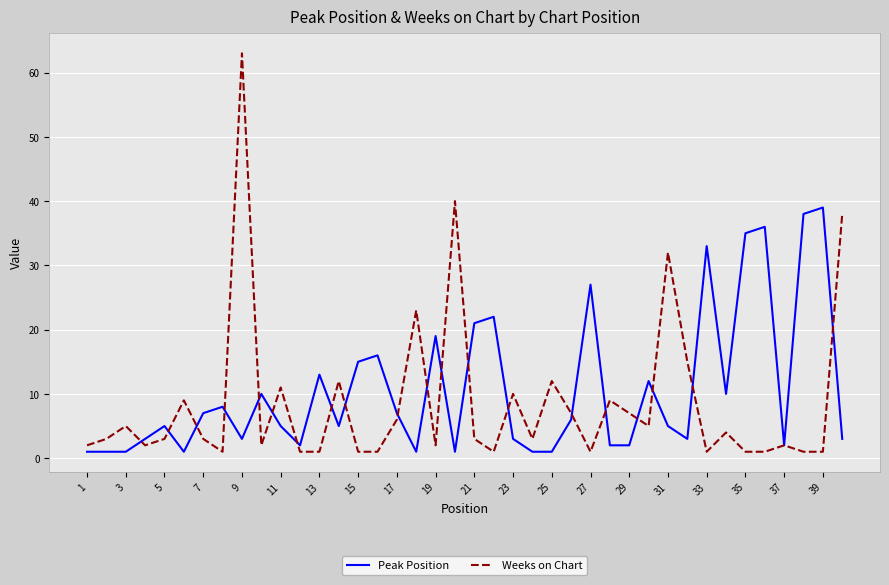

Which series has the widest spread of values?

Weeks on Chart